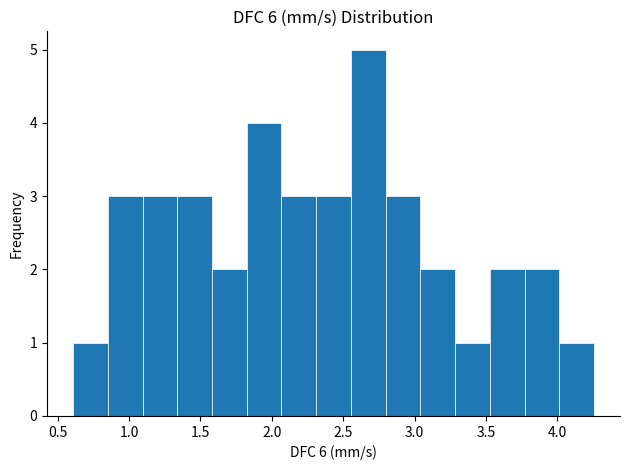

Which range on the x-axis has the tallest bar?

2.55 to 2.80